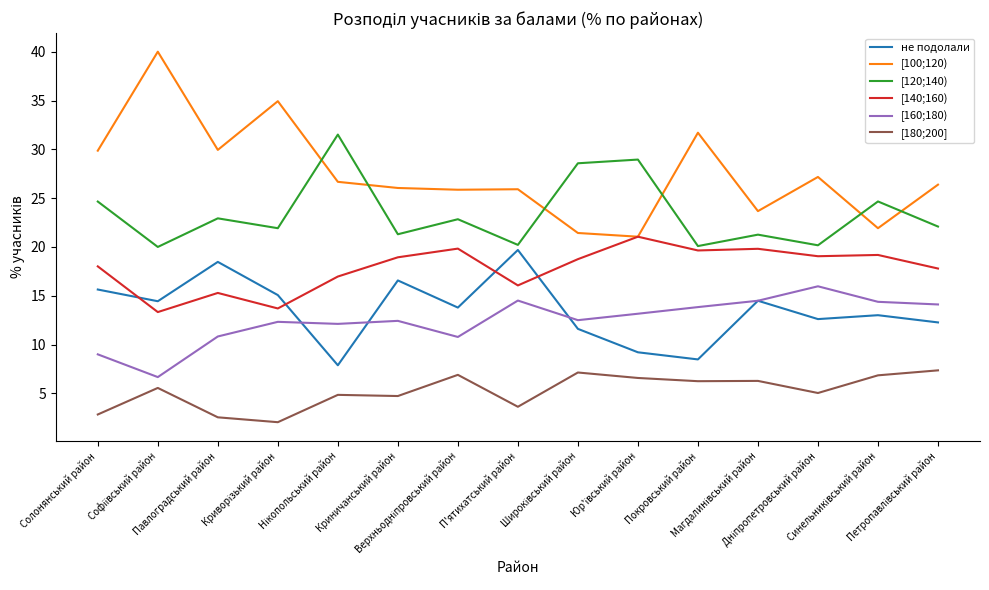

What is the lowest value of the [120;140) series?

20.0